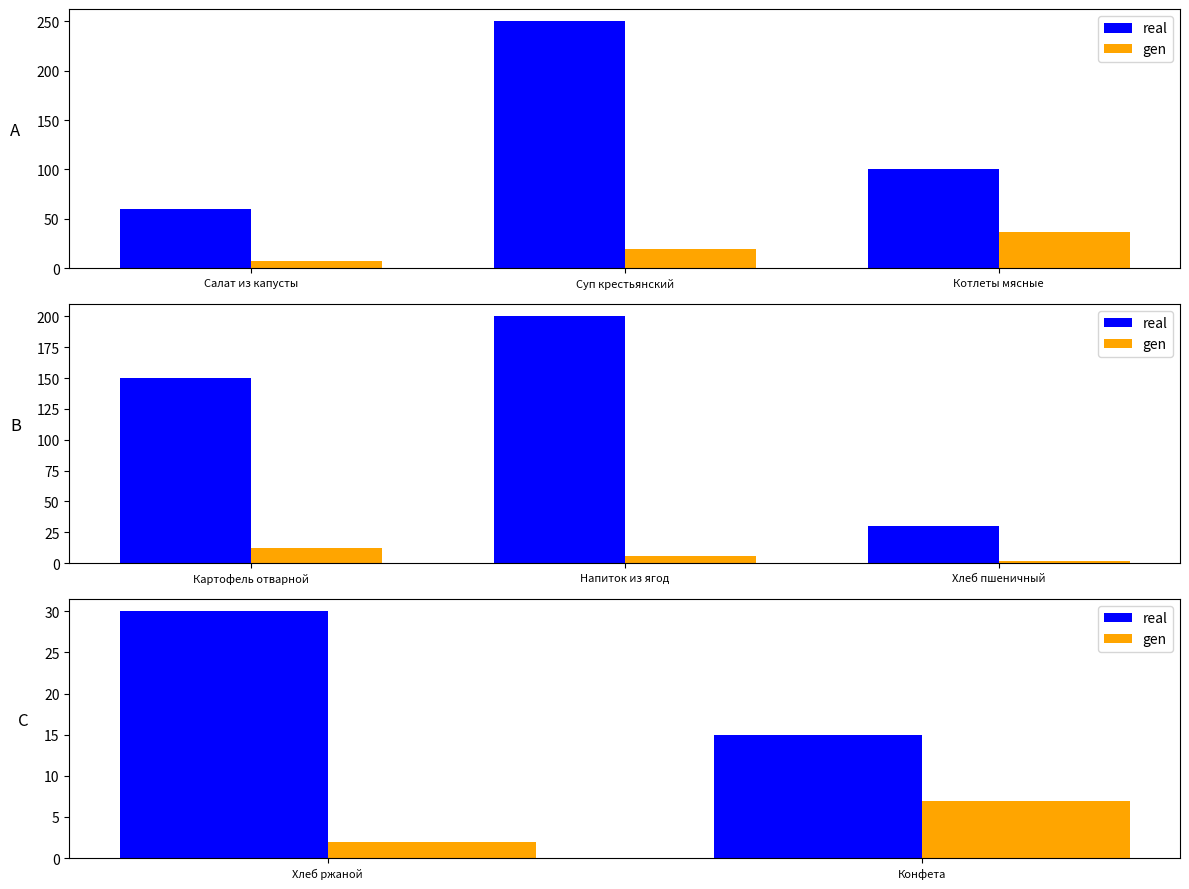

Does the chart contain any negative values?

No